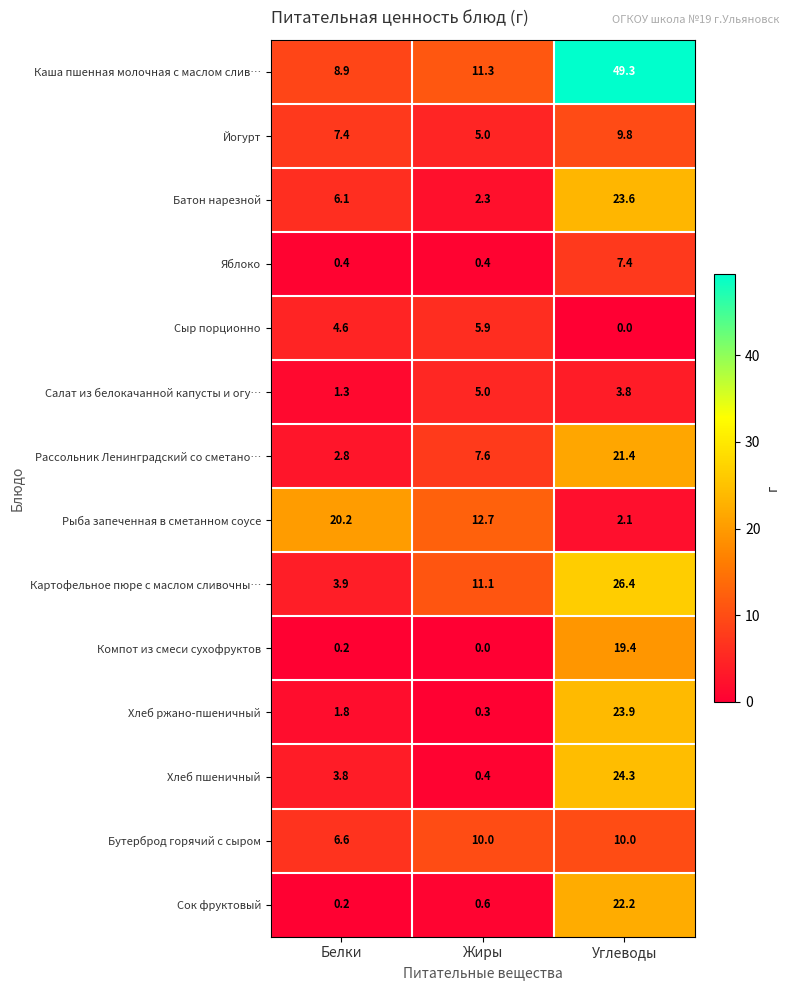

Which series changed the most between Белки and Углеводы?

Каша пшенная молочная с маслом слив…